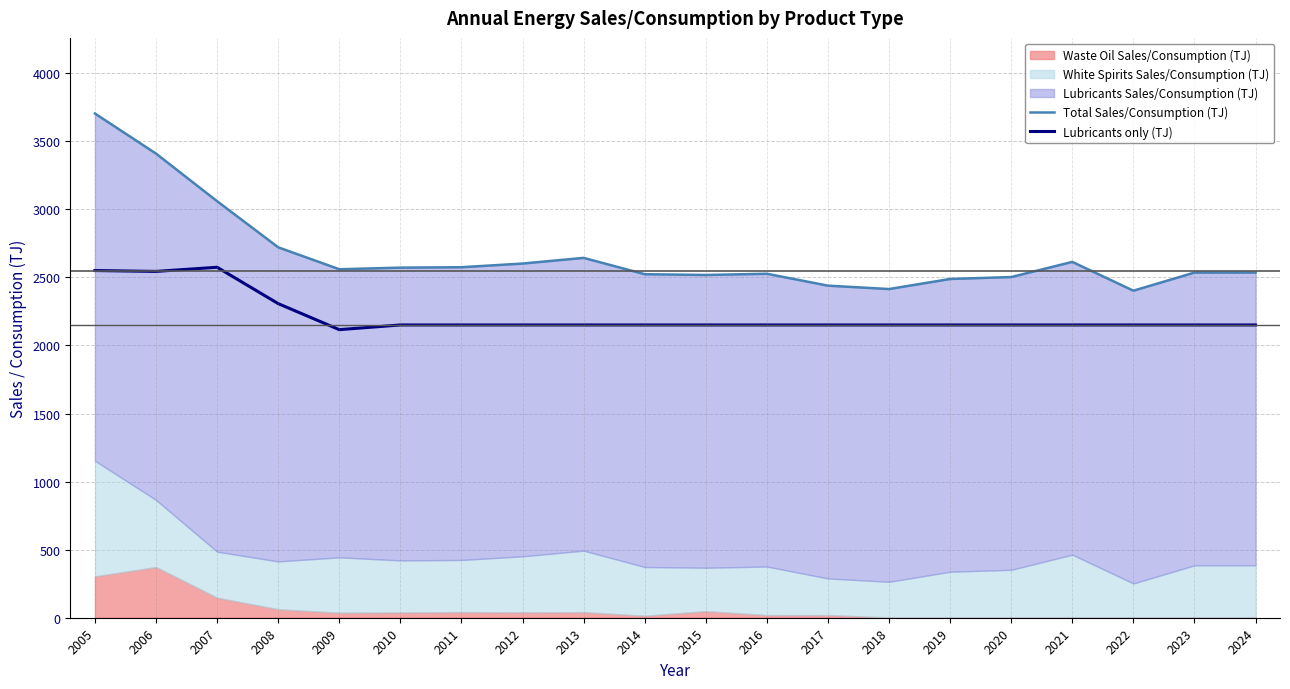

True or false: Lubricants only (TJ) and Total Sales/Consumption (TJ) intersect in this chart.

False